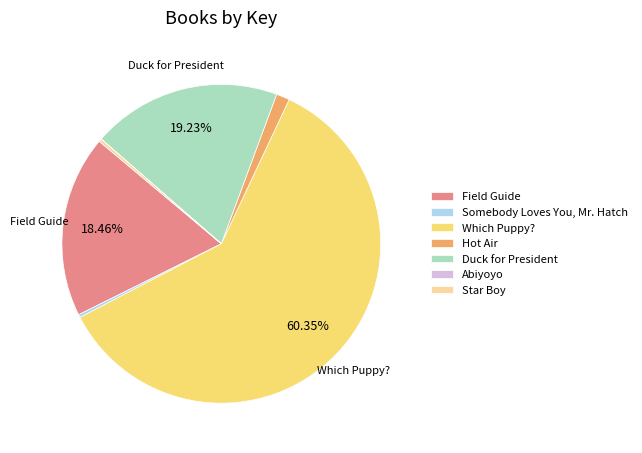

Which slice represents more than half of the pie?

Which Puppy?